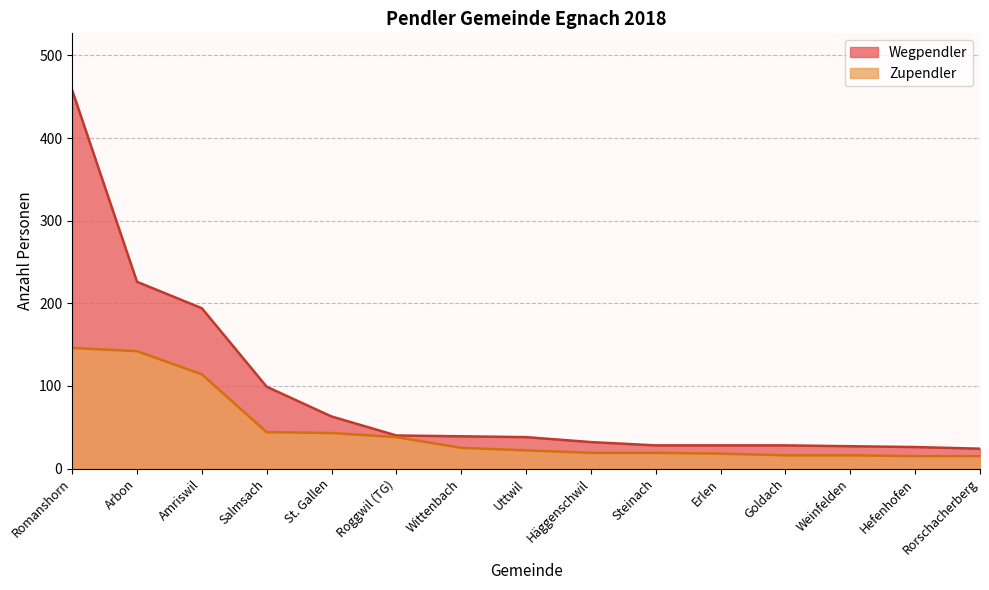

Reading right to left, transcribe all the data shown in this chart.

Zupendler: Rorschacherberg=15	Hefenhofen=15	Weinfelden=16	Goldach=16	Erlen=18	Steinach=19	Häggenschwil=19	Uttwil=22	Wittenbach=25	Roggwil (TG)=38	St. Gallen=43	Salmsach=44	Amriswil=114	Arbon=142	Romanshorn=146
Wegpendler: Rorschacherberg=24	Hefenhofen=26	Weinfelden=27	Goldach=28	Erlen=28	Steinach=28	Häggenschwil=32	Uttwil=38	Wittenbach=39	Roggwil (TG)=40	St. Gallen=63	Salmsach=99	Amriswil=194	Arbon=226	Romanshorn=458